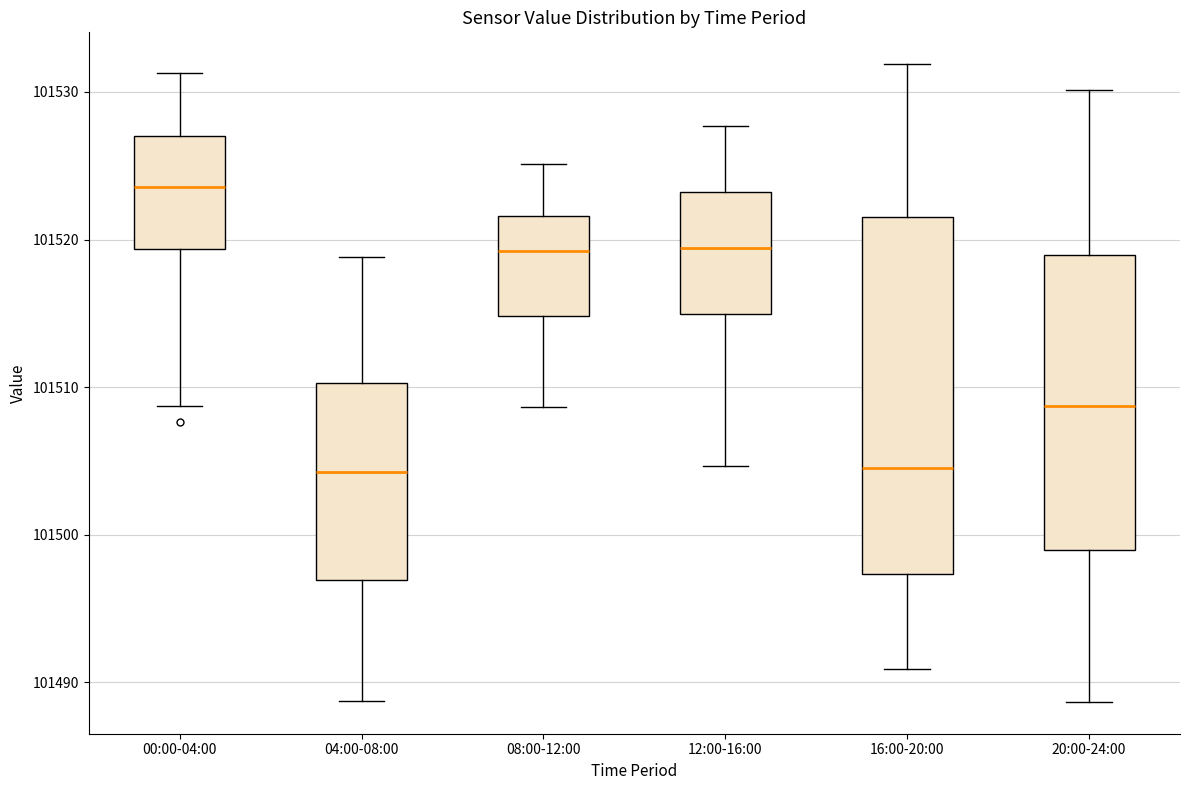

Reading left to right, transcribe this box plot: for each box, give where its median line is, the range the box spans, and where its two whiskers end, as read against the y-axis. The values are not printed on the chart, so give them approximately, as read against the axis.

00:00-04:00: median 101524, box 101519 to 101527, whiskers 101509 to 101531
04:00-08:00: median 101504, box 101497 to 101510, whiskers 101489 to 101519
08:00-12:00: median 101519, box 101515 to 101522, whiskers 101509 to 101525
12:00-16:00: median 101519, box 101515 to 101523, whiskers 101505 to 101528
16:00-20:00: median 101505, box 101497 to 101522, whiskers 101491 to 101532
20:00-24:00: median 101509, box 101499 to 101519, whiskers 101489 to 101530